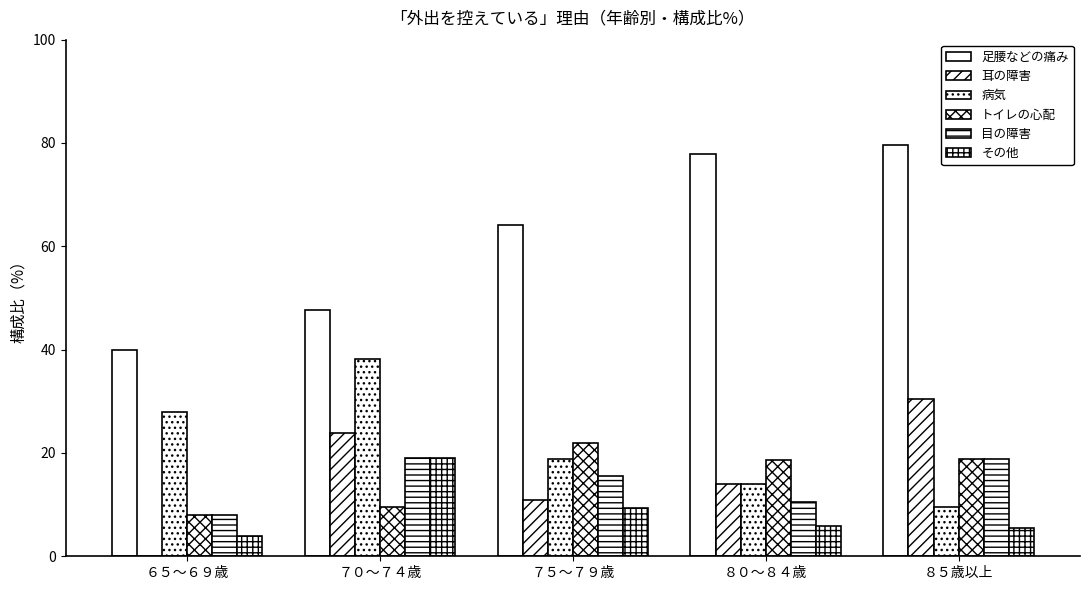

Are the bars grouped side by side (vs. stacked)?

Yes